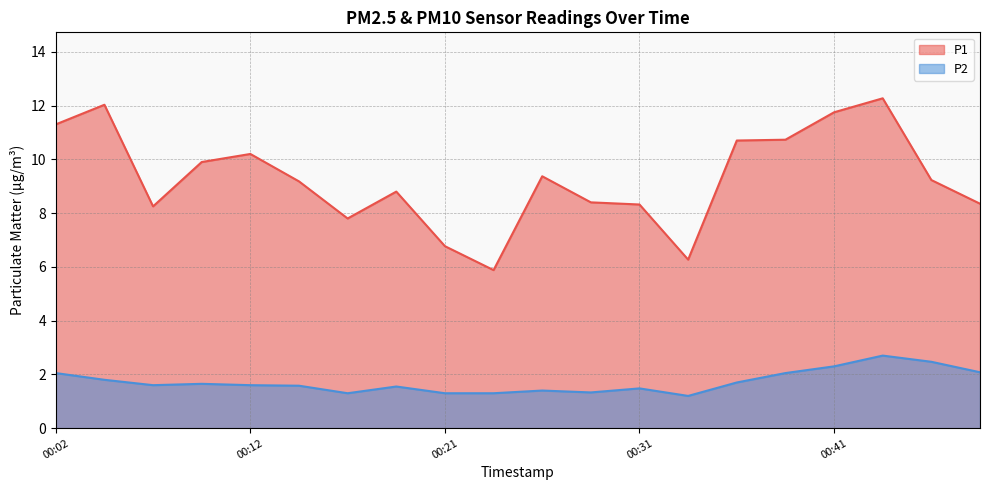

Count the number of categories in the chart.

20